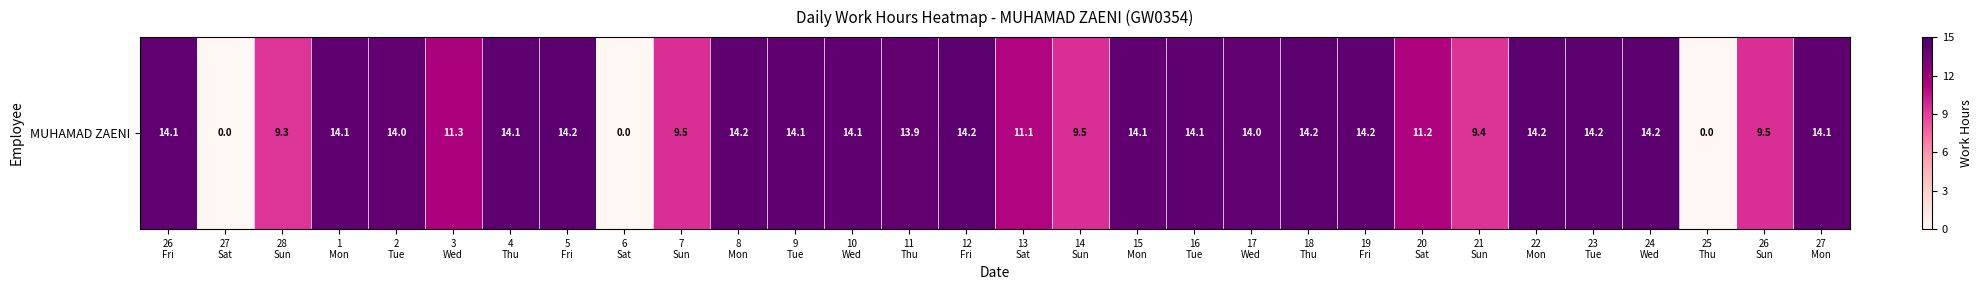

What is the difference between the second highest and minimum values?

14.2